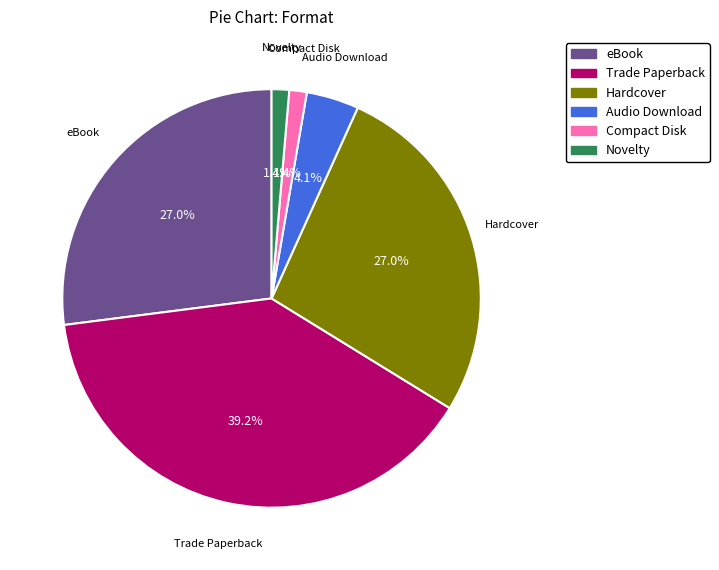

Does any single category account for the majority?

No